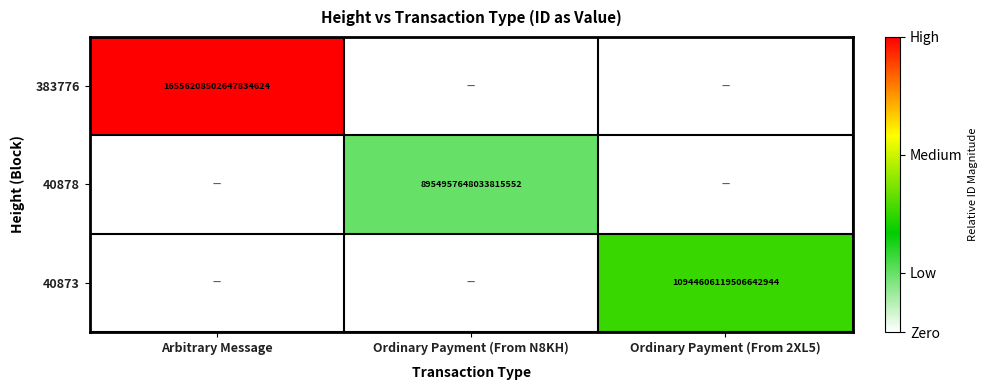

Is the value of 40873 at Ordinary Payment (From 2XL5) greater than the value of 383776 at Arbitrary Message?

No